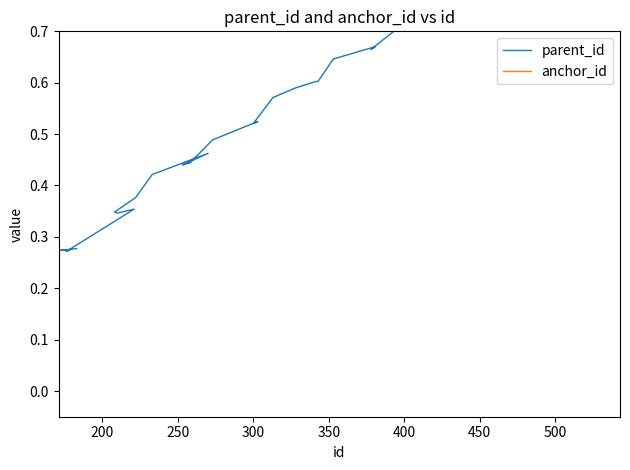

At how many categories does at least one series exceed 0?

40